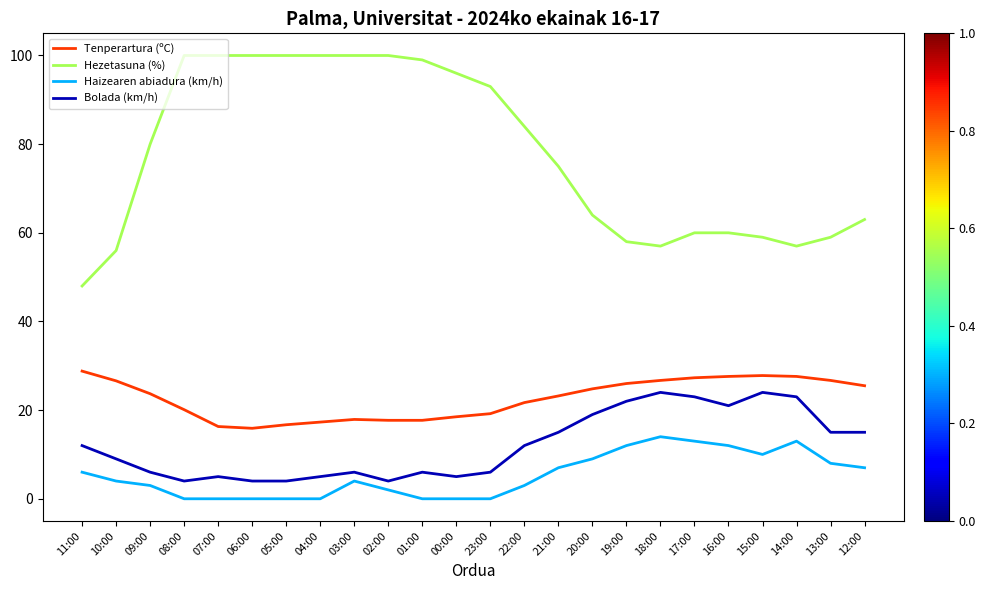

What is the difference between the Tenperartura (ºC) values at 18:00 and 00:00?

8.2